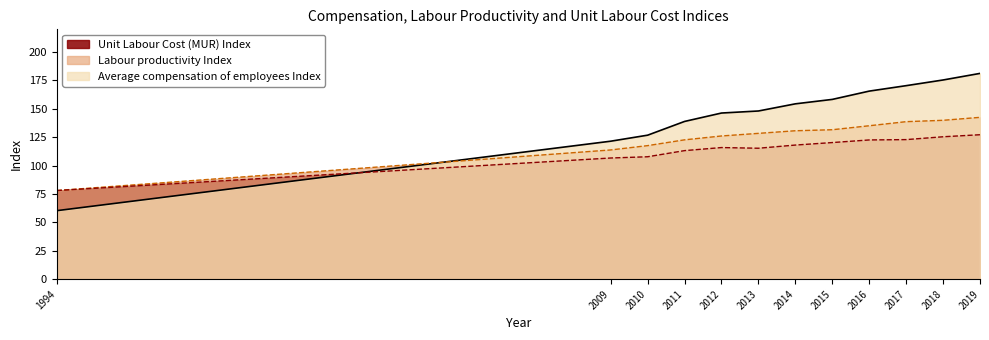

Reading right to left, list all the values displayed in this chart.

Average compensation of employees Index: 2019=181.2	2018=175.4	2017=170.4	2016=165.6	2015=158.3	2014=154.4	2013=148.1	2012=146.3	2011=138.9	2010=126.8	2009=121.5	1994=60.3
Labour productivity Index: 2019=142.5	2018=139.9	2017=138.7	2016=135.1	2015=131.6	2014=130.7	2013=128.4	2012=126.1	2011=122.7	2010=117.6	2009=113.8	1994=78.1
Unit Labour Cost (MUR) Index: 2019=127.2	2018=125.4	2017=122.9	2016=122.6	2015=120.3	2014=118.1	2013=115.3	2012=115.9	2011=113.2	2010=107.8	2009=106.7	1994=78.1